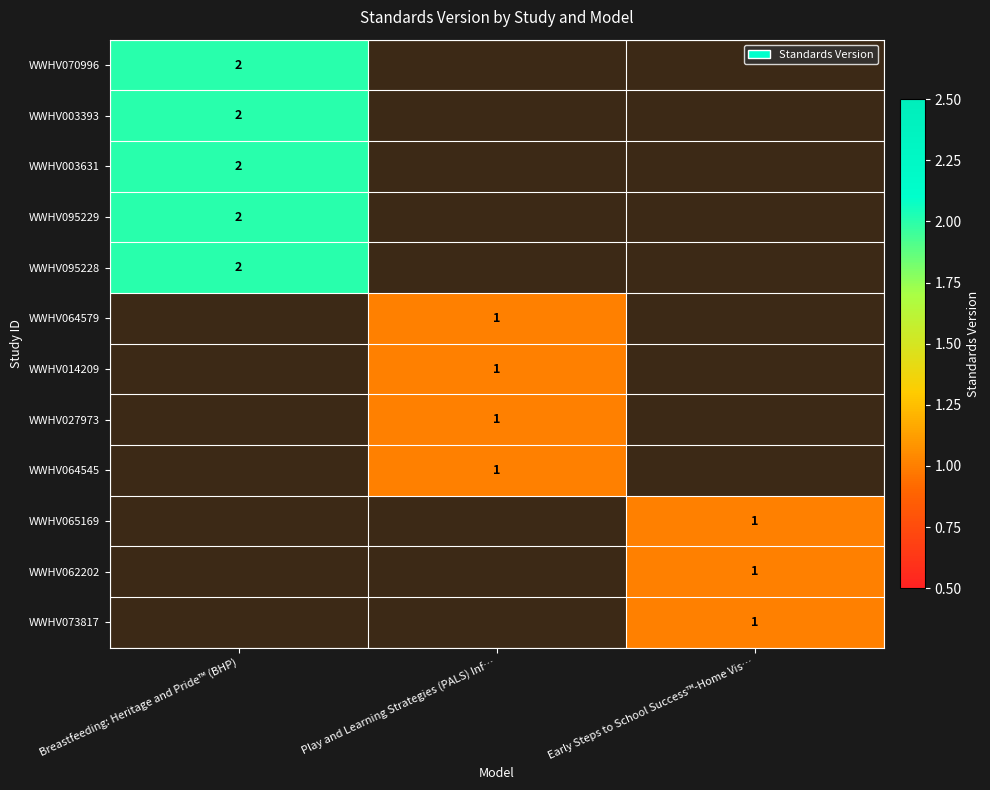

The value of WWHV003631 at Breastfeeding: Heritage and Pride™ (BHP) is 1.0. True or false?

False